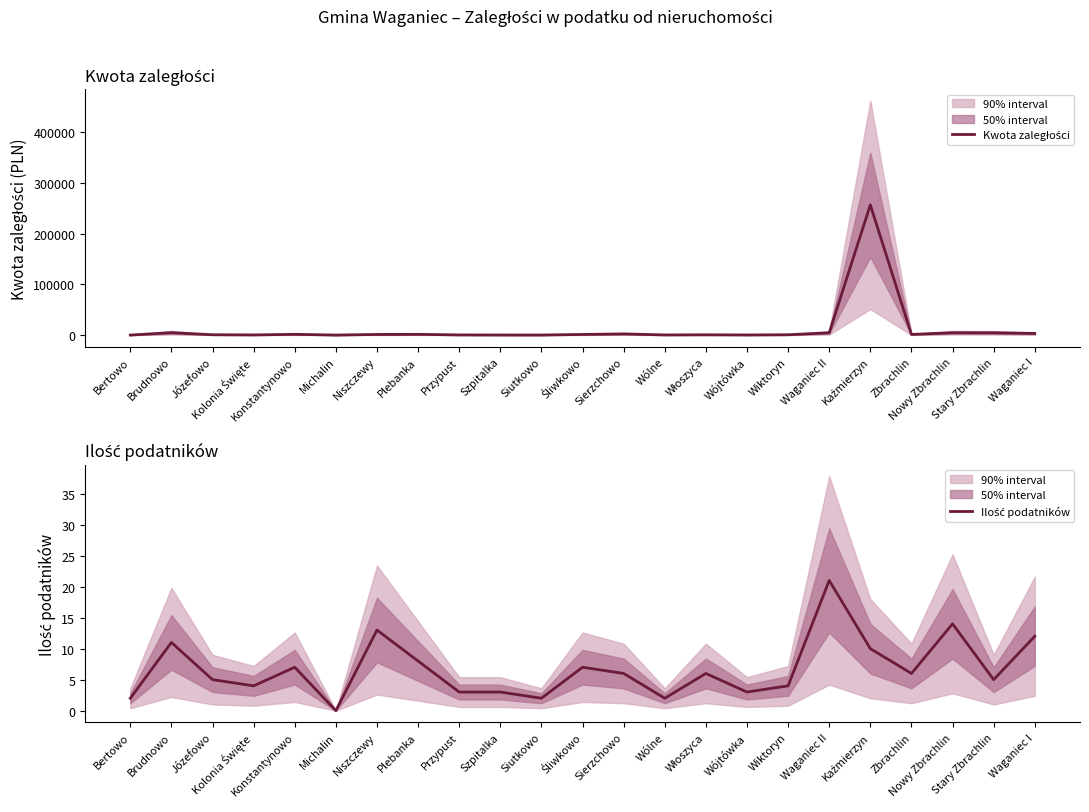

How many interior local valleys does the Kwota zaległości series have?

6